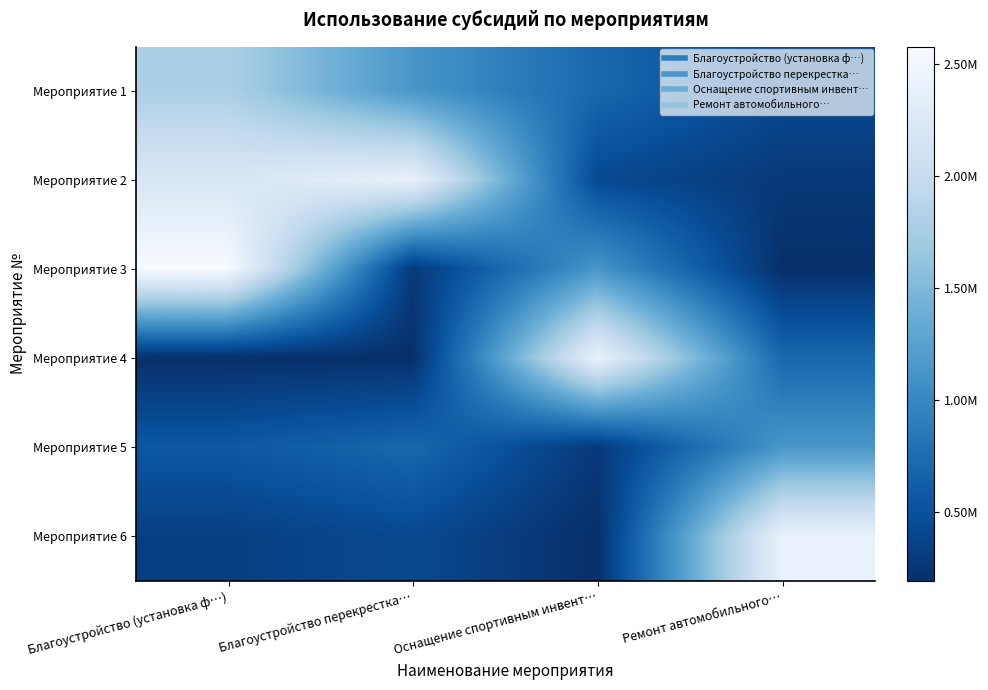

At how many categories does at least one series exceed 1629058?

4